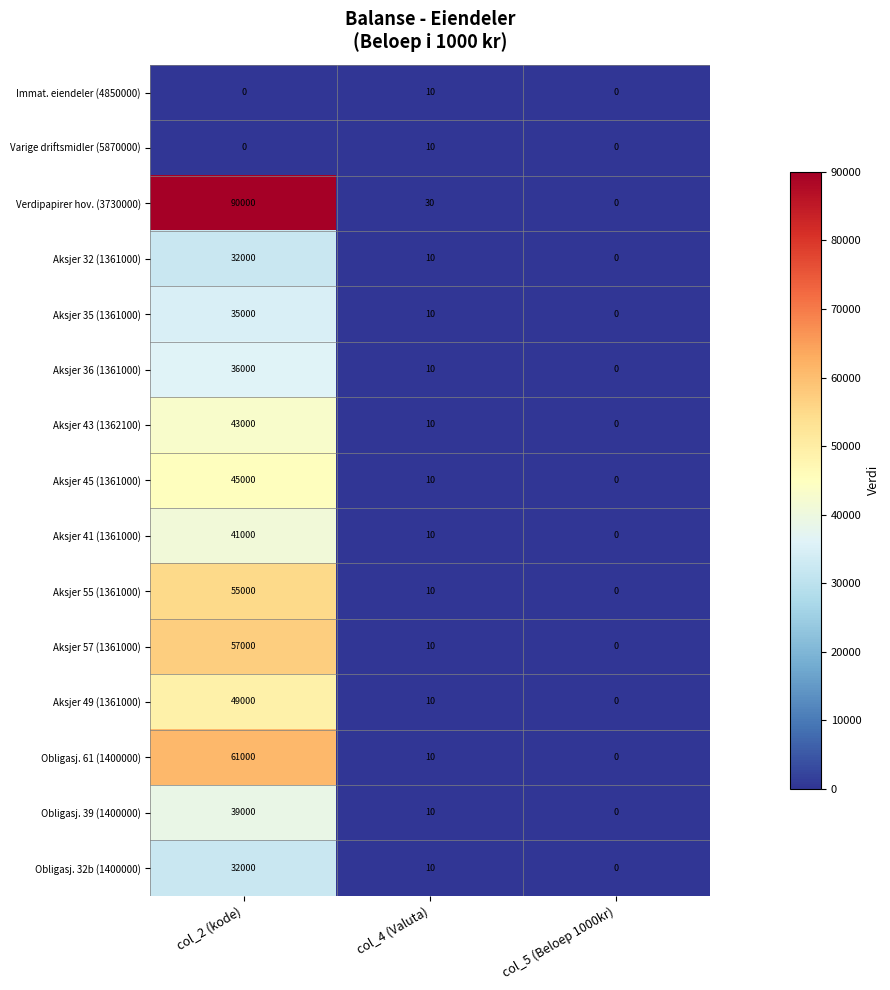

At which label does Aksjer 41 (1361000) first exceed 10?

col_2 (kode)